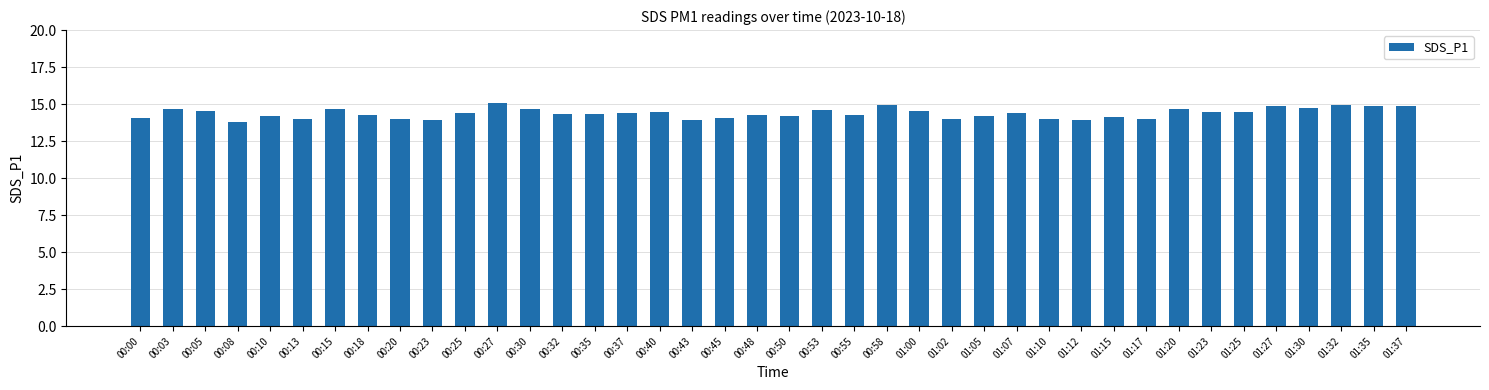

What position from the left is 01:05?

27